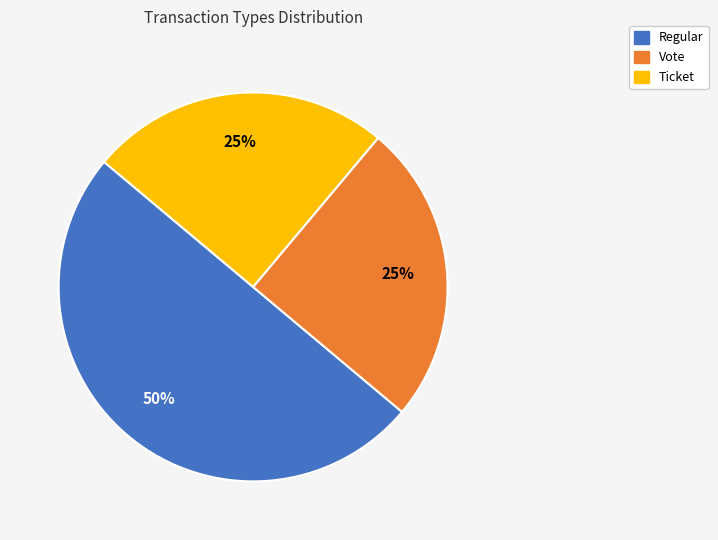

Does Ticket account for over 50% of the chart?

No